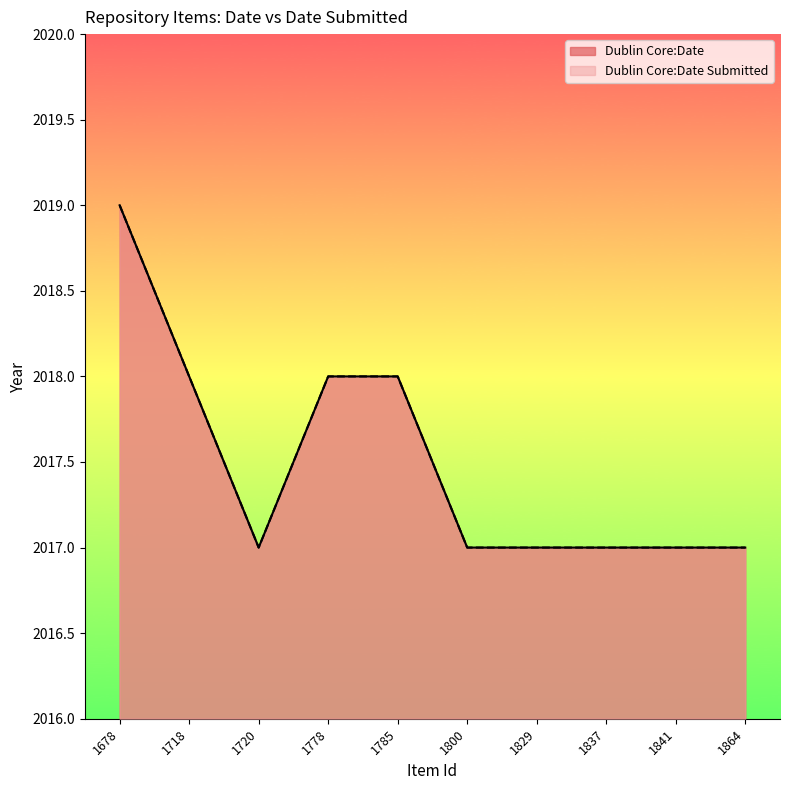

At how many categories does at least one series exceed 2017?

4